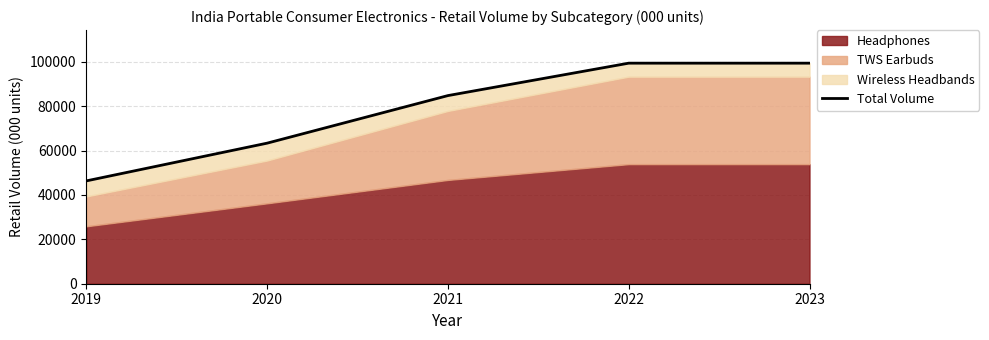

What is the value of the 5th point from the left?

99422.3